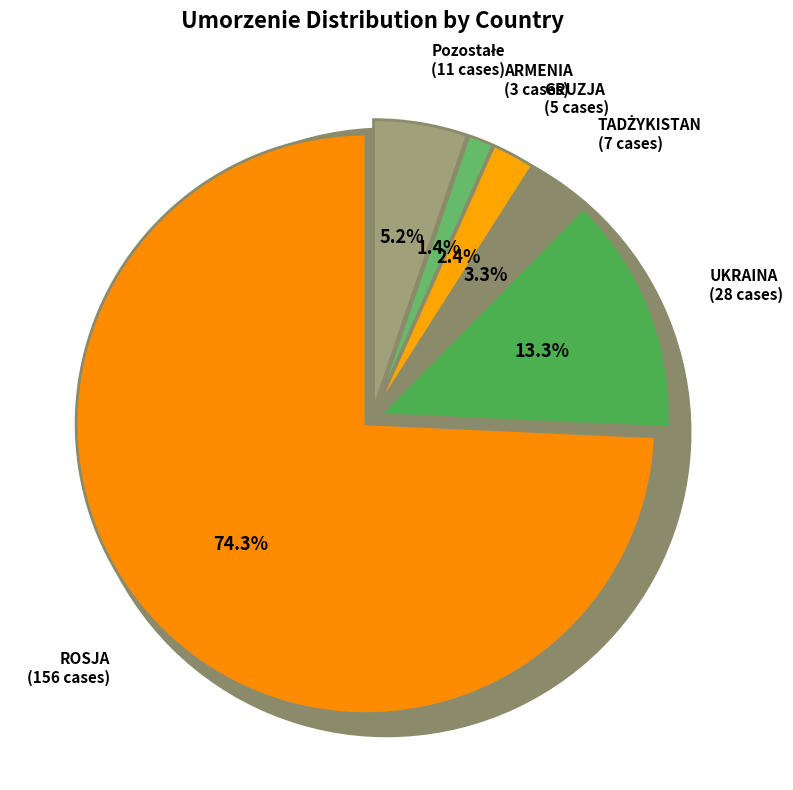

Between ROSJA and Pozostałe, which is larger?

ROSJA